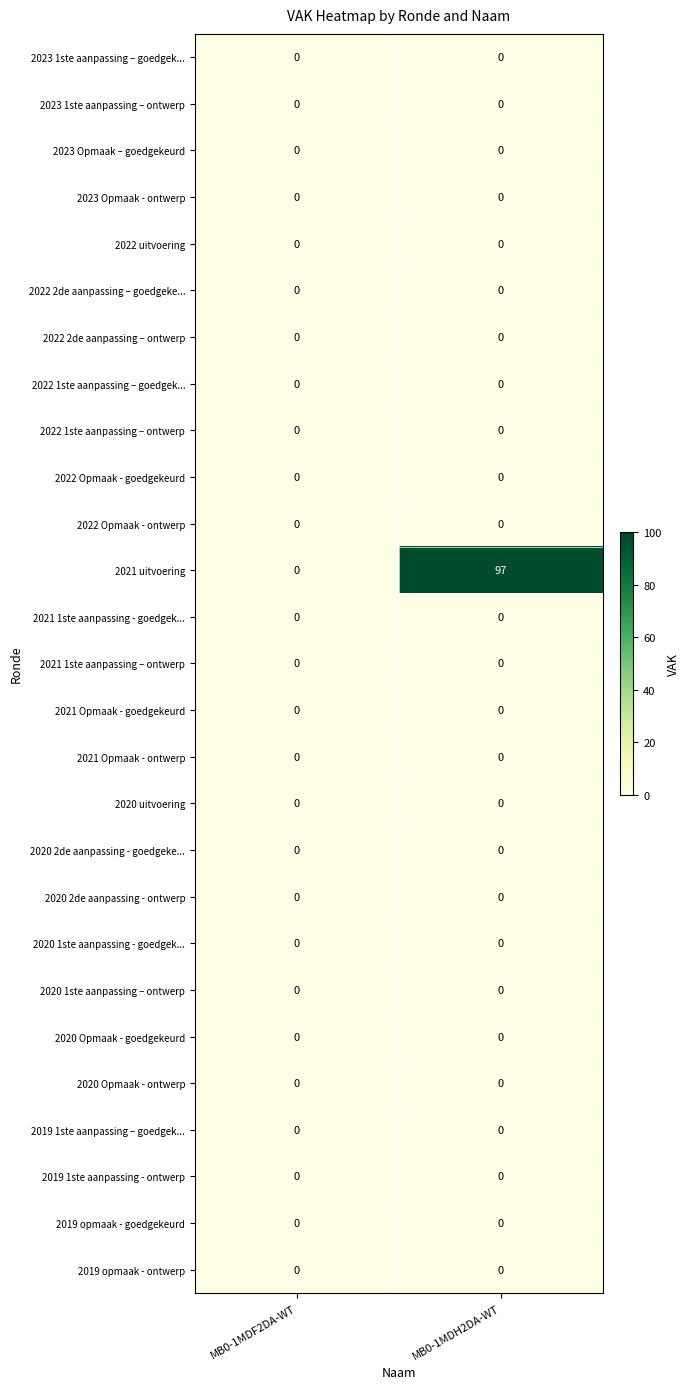

At how many categories does at least one series exceed 91?

1